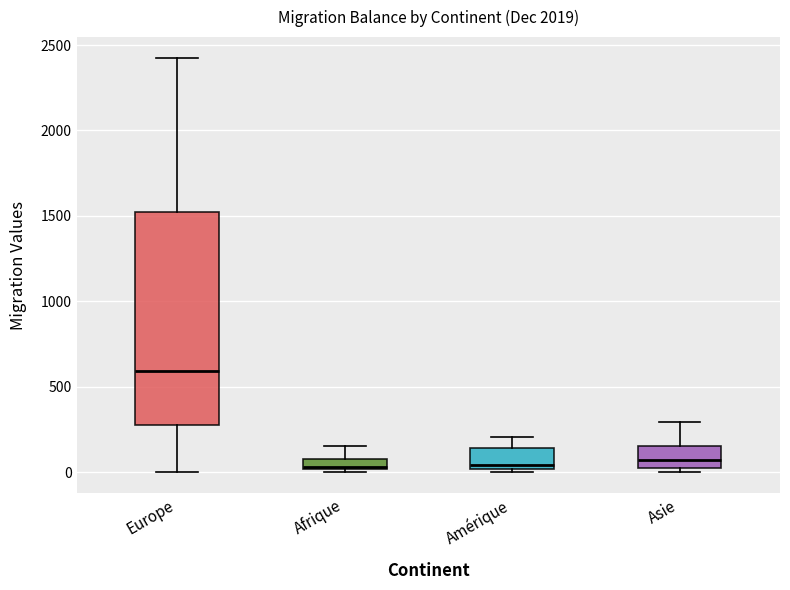

Where does the median line of the box for Amérique sit on the y-axis? The values are not printed on the chart, so give them approximately, as read against the axis.

50